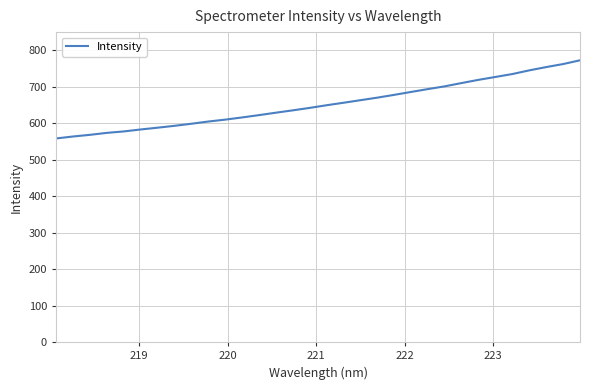

What is the smallest value displayed?

557.9